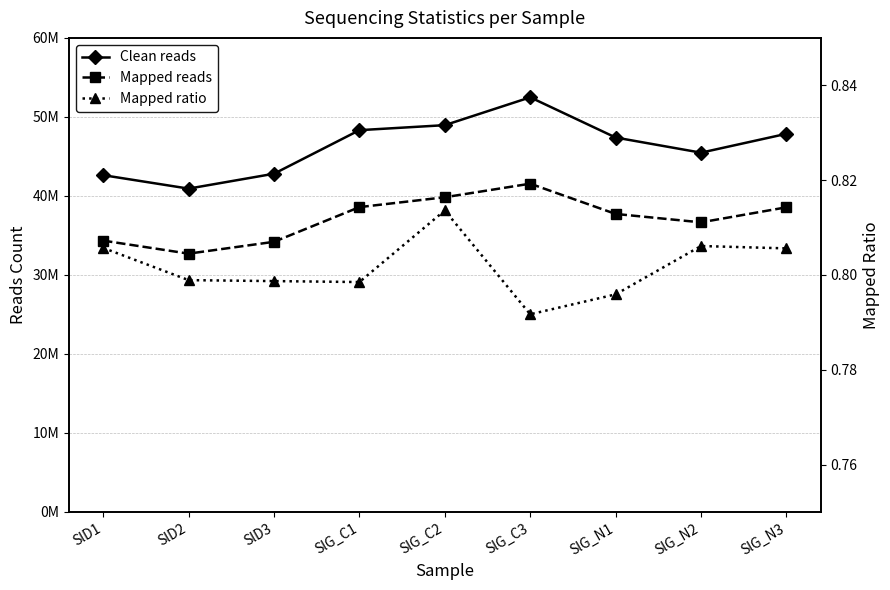

Reading right to left, what are all the values shown in this chart?

Clean reads: SlG_N3=47861198.0	SlG_N2=45473060.0	SlG_N1=47390332.0	SlG_C3=52479616.0	SlG_C2=48955254.0	SlG_C1=48320916.0	SlD3=42808378.0	SlD2=40923760.0	SlD1=42625378.0
Mapped reads: SlG_N3=38558748.0	SlG_N2=36655122.0	SlG_N1=37719248.0	SlG_C3=41548128.0	SlG_C2=39830790.0	SlG_C1=38582616.0	SlD3=34191686.0	SlD2=32693622.0	SlD1=34342488.0
Mapped ratio: SlG_N3=0.8	SlG_N2=0.8	SlG_N1=0.8	SlG_C3=0.8	SlG_C2=0.8	SlG_C1=0.8	SlD3=0.8	SlD2=0.8	SlD1=0.8